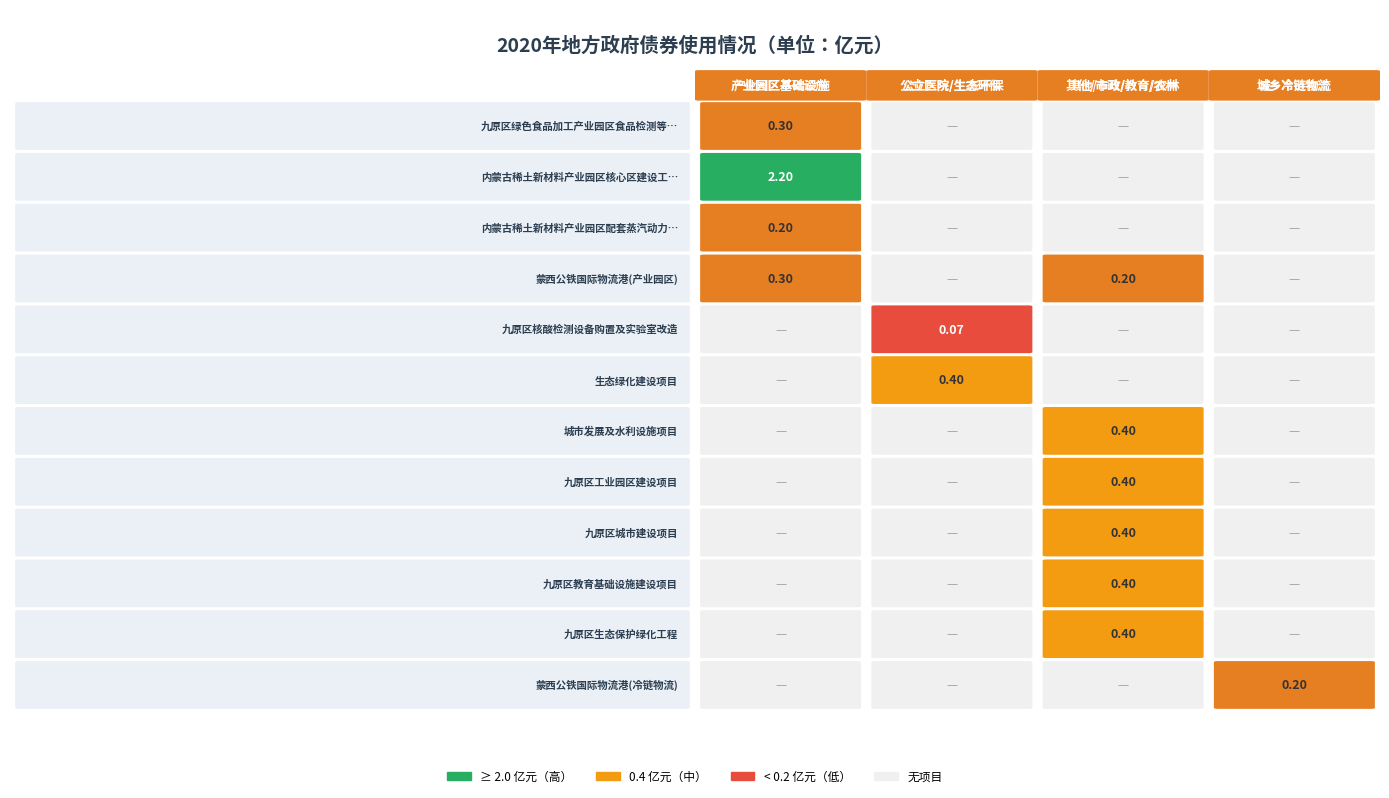

How many data points in 城乡冷链物流设施建设 are above 0?

1